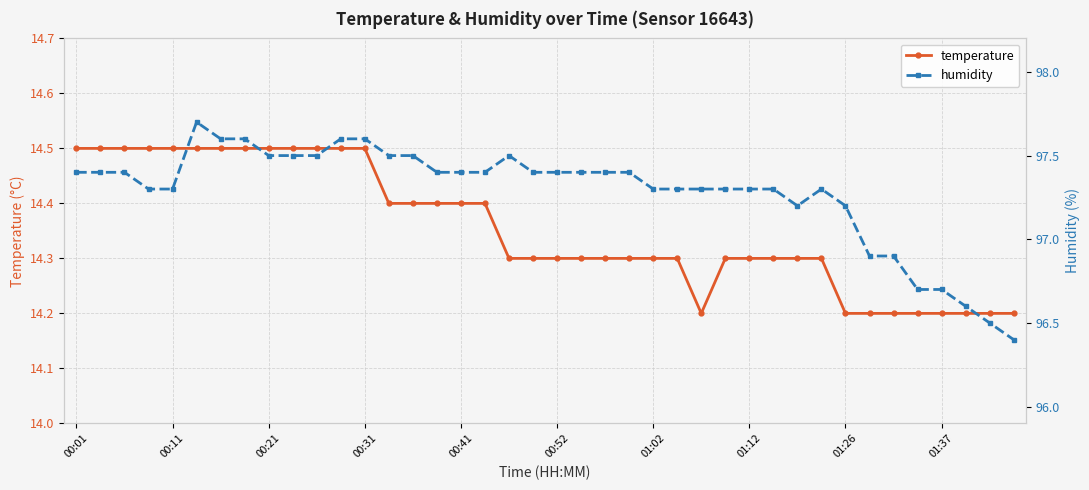

The temperature series shows 6.2 at 00:41. True or false?

False